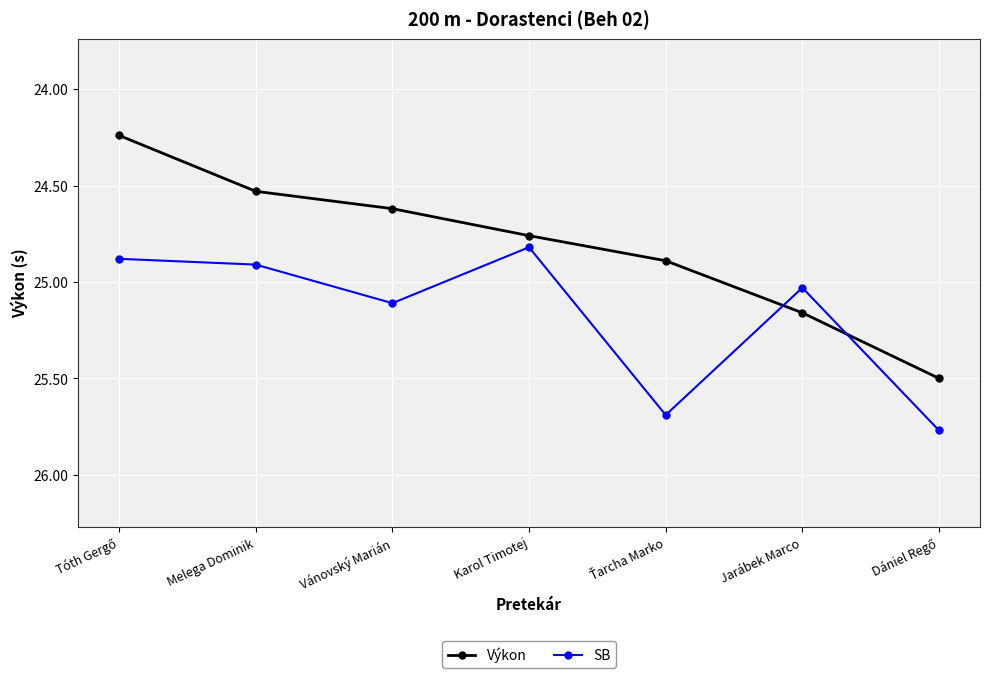

Which series has the largest range (max minus min)?

Výkon